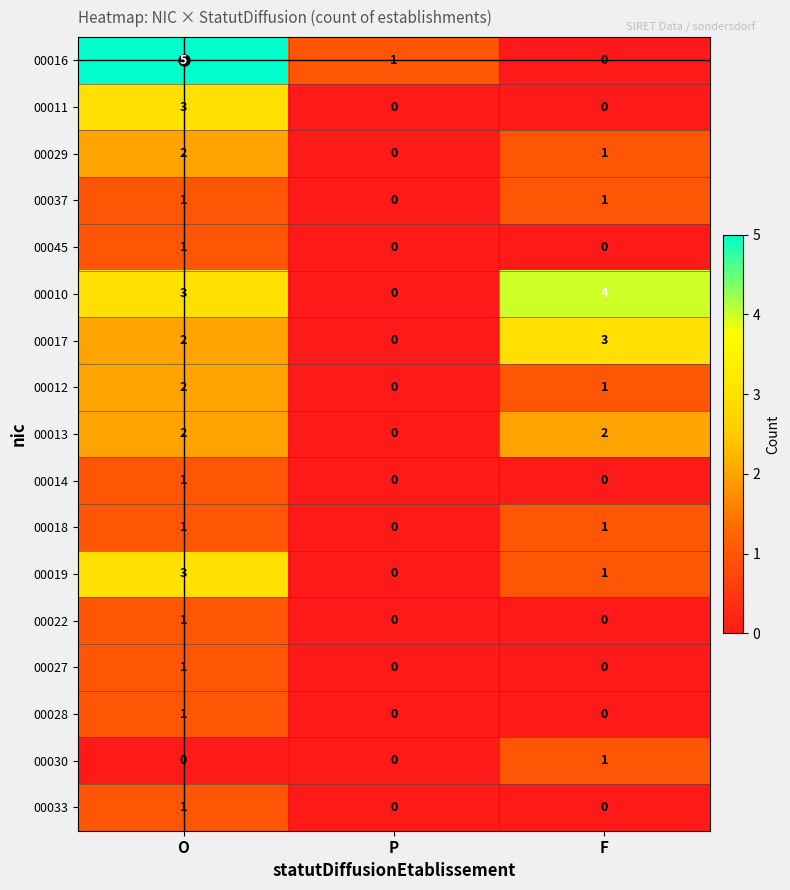

What is the total value across all series at O?

30